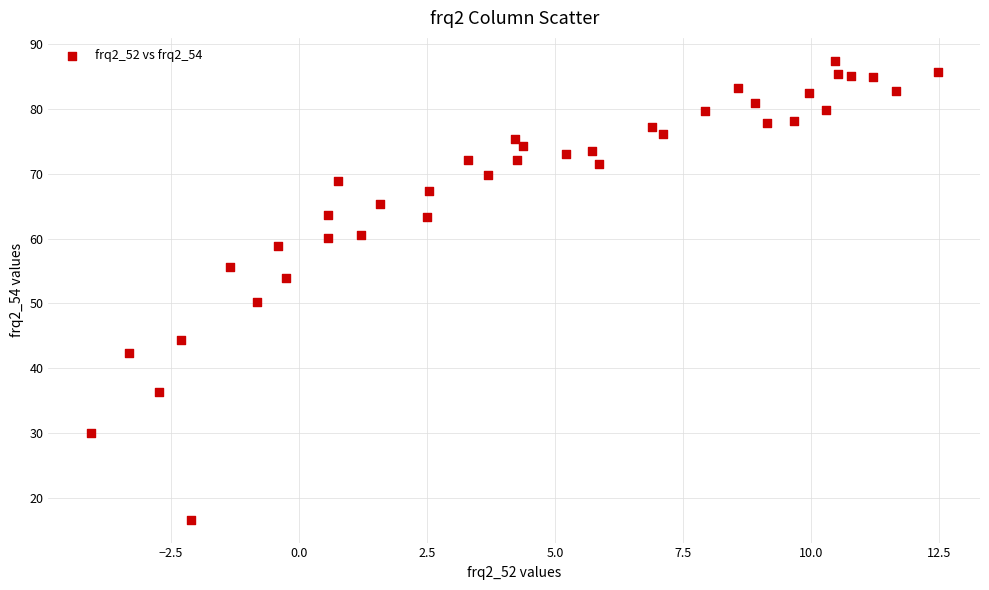

What is the range of Y values (max minus min)?

70.9